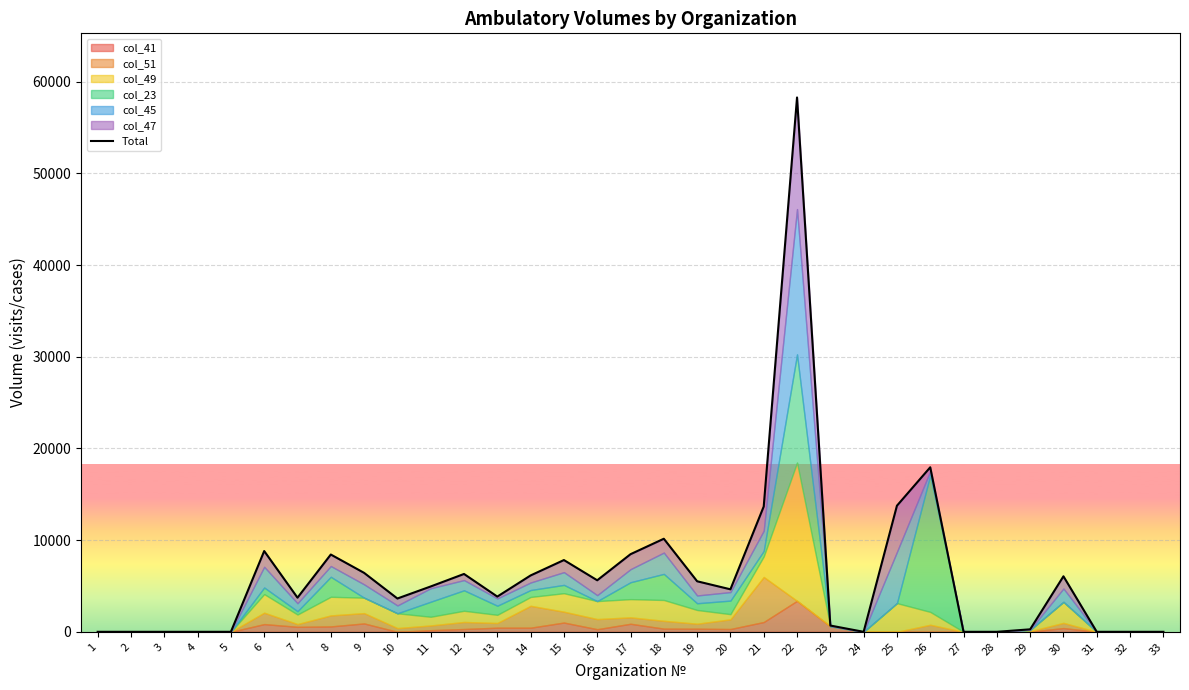

How many data points are less than 4636?

16